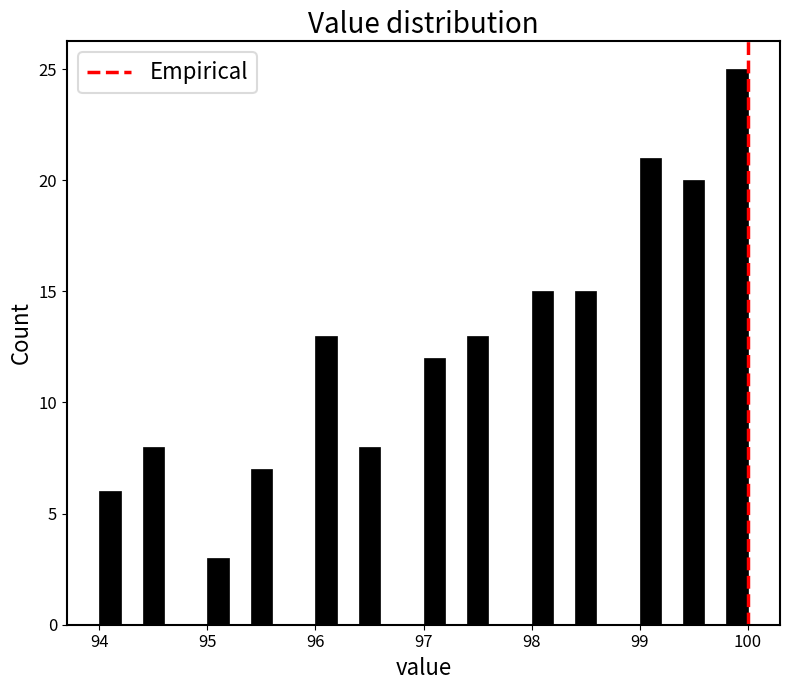

Read against the x-axis, roughly where is the centre of the tallest bar?

99.9